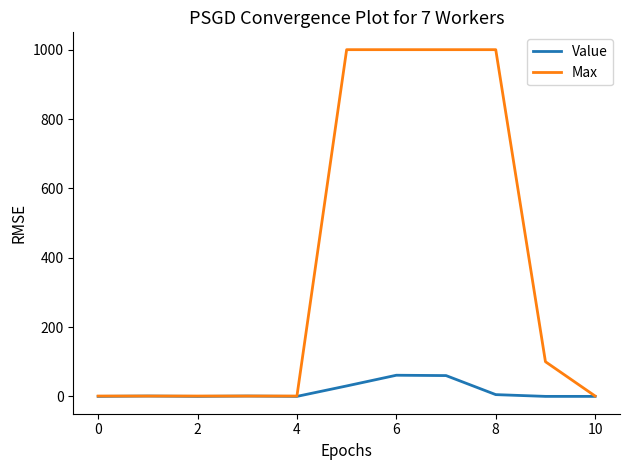

Which series has the largest range (max minus min)?

Max